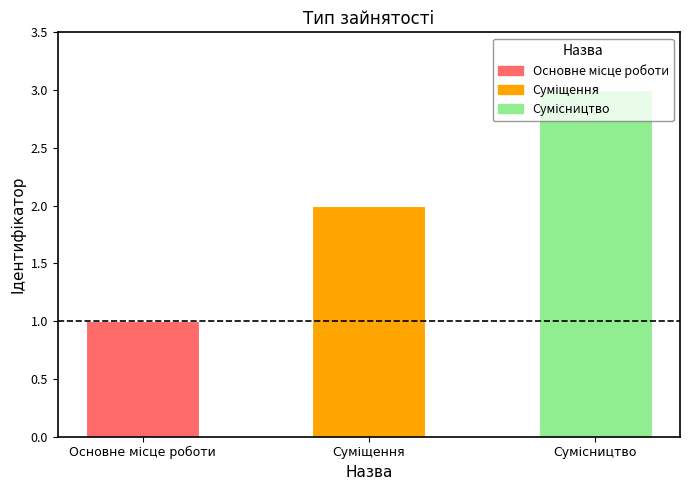

Reading left to right, what are all the values shown in this chart?

1	2	3